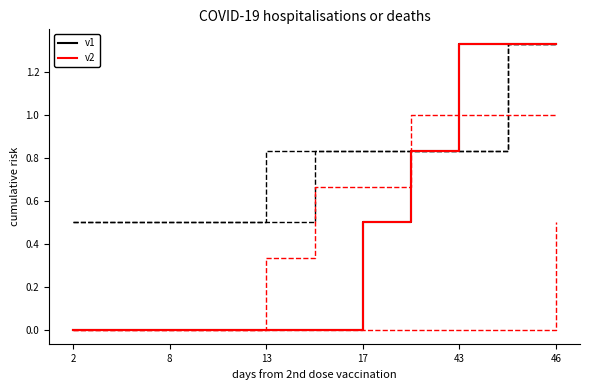

Between 8 and 10, which series saw the biggest shift?

v1